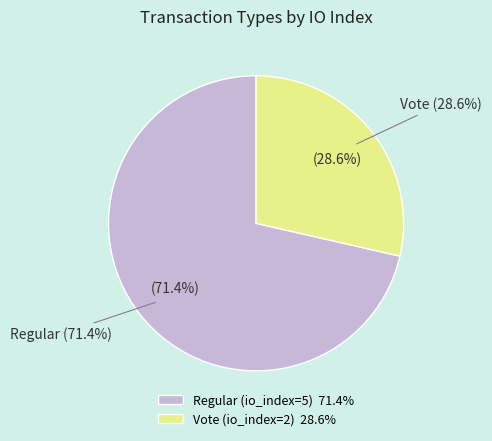

Does Regular (io_index=5) account for over 50% of the chart?

Yes